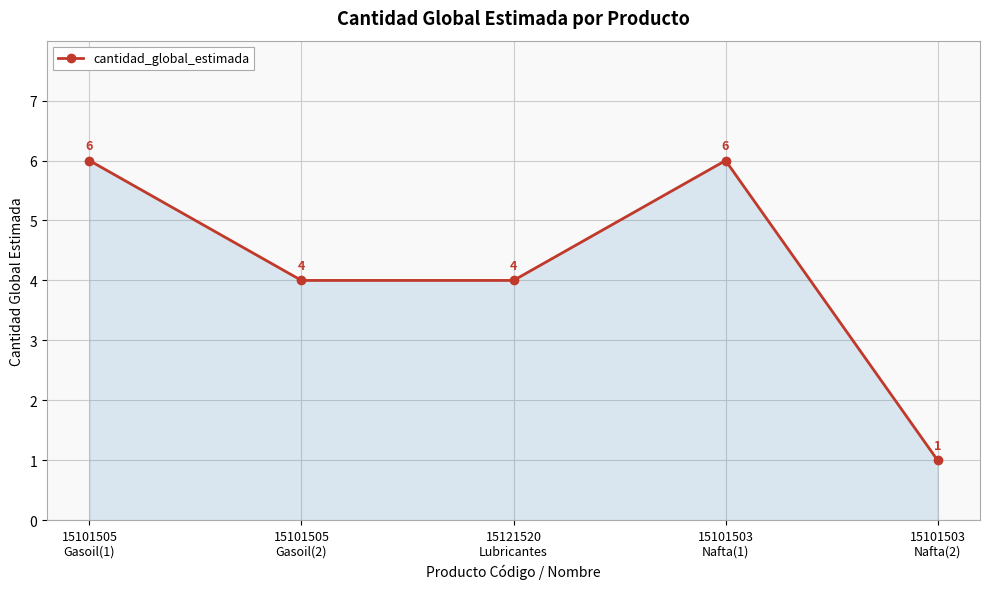

Where is the first local maximum?

15101503
Nafta(1)